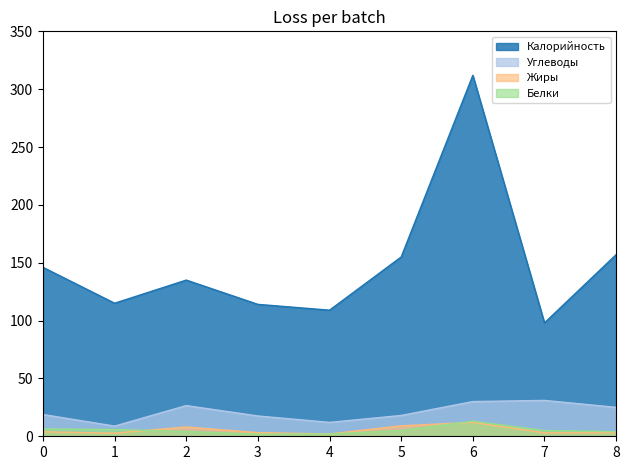

Reading left to right, list all the values displayed in this chart.

Калорийность: 146.0	115.0	135.0	114.0	109.0	155.0	312.0	98.0	157.0
Белки: 6.3	5.8	4.2	1.8	2.0	5.0	13.0	5.0	4.0
Жиры: 3.8	2.7	8.0	3.1	2.0	9.0	12.0	3.0	3.0
Углеводы: 18.8	8.8	26.5	17.6	12.0	18.0	30.0	31.0	25.0